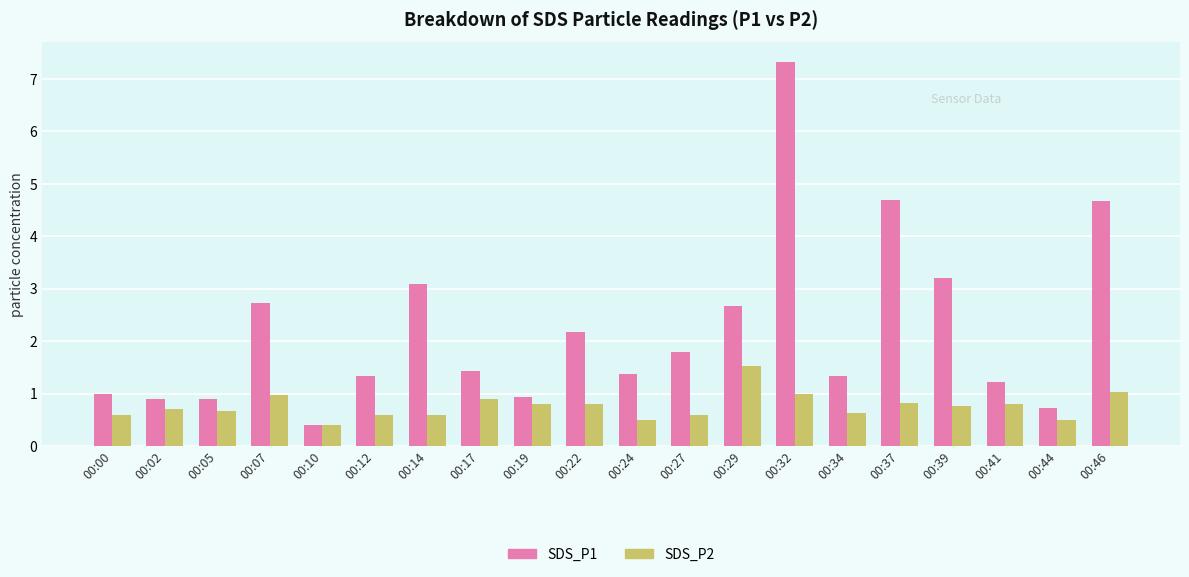

Reading left to right, extract all data points from this chart.

SDS_P1: 00:00=1.0	00:02=0.9	00:05=0.9	00:07=2.7	00:10=0.4	00:12=1.3	00:14=3.1	00:17=1.4	00:19=0.9	00:22=2.2	00:24=1.4	00:27=1.8	00:29=2.7	00:32=7.3	00:34=1.3	00:37=4.7	00:39=3.2	00:41=1.2	00:44=0.7	00:46=4.7
SDS_P2: 00:00=0.6	00:02=0.7	00:05=0.7	00:07=1.0	00:10=0.4	00:12=0.6	00:14=0.6	00:17=0.9	00:19=0.8	00:22=0.8	00:24=0.5	00:27=0.6	00:29=1.5	00:32=1.0	00:34=0.6	00:37=0.8	00:39=0.8	00:41=0.8	00:44=0.5	00:46=1.0